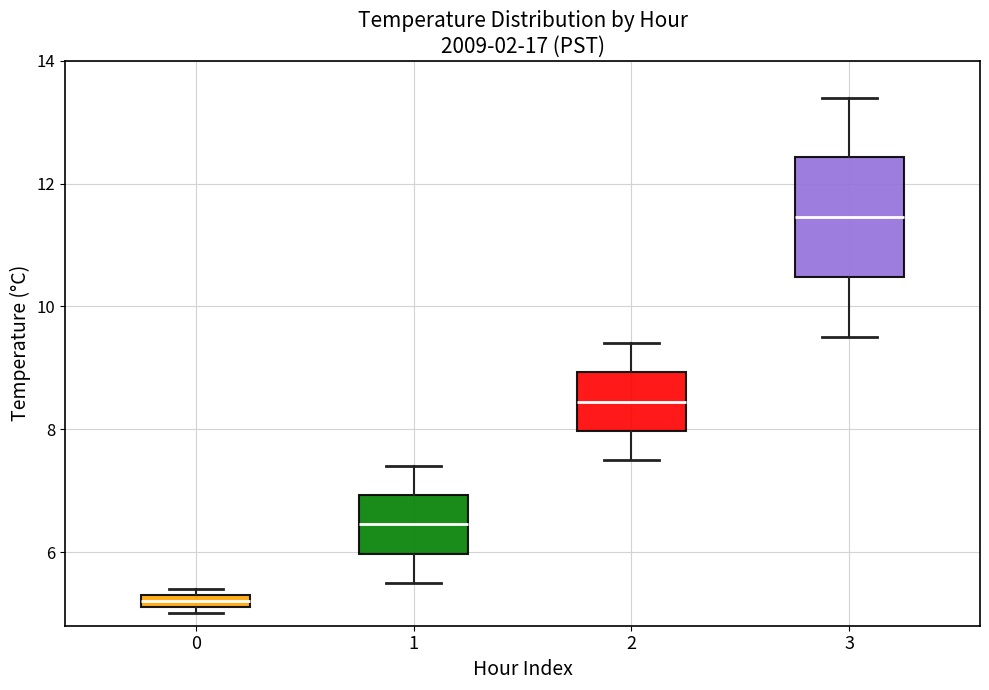

Comparing the boxes themselves (not the whiskers), which one is the tallest?

3